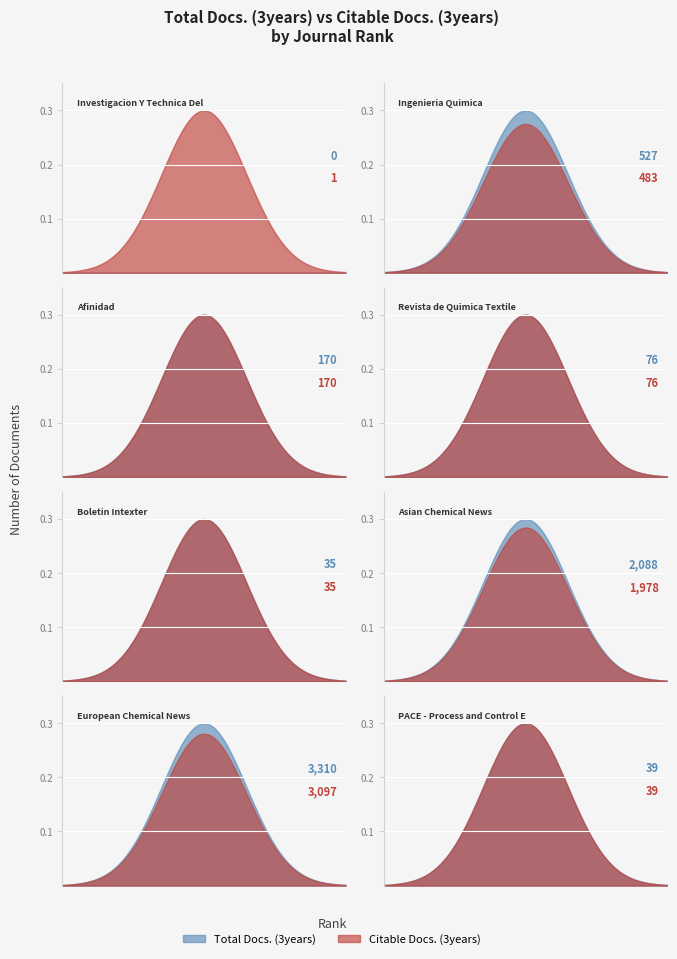

After their last crossing, which series has the higher values: Citable Docs. (3years) or Total Docs. (3years)?

Total Docs. (3years)